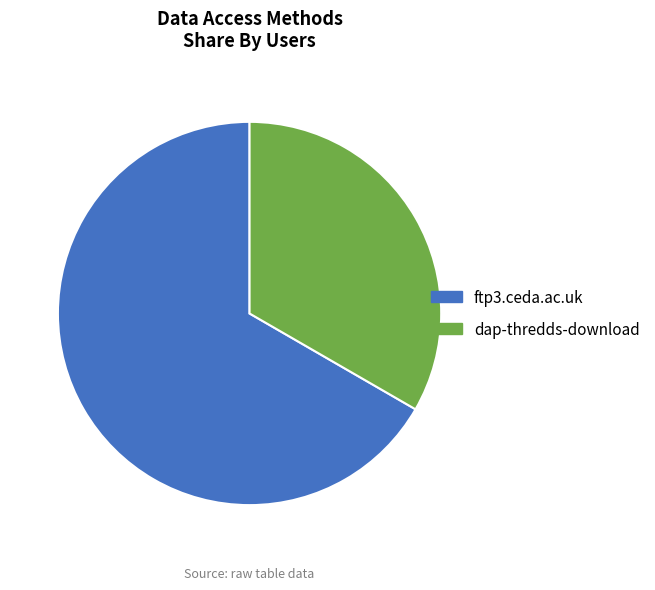

Is it true that ftp3.ceda.ac.uk is 76% of the pie?

False